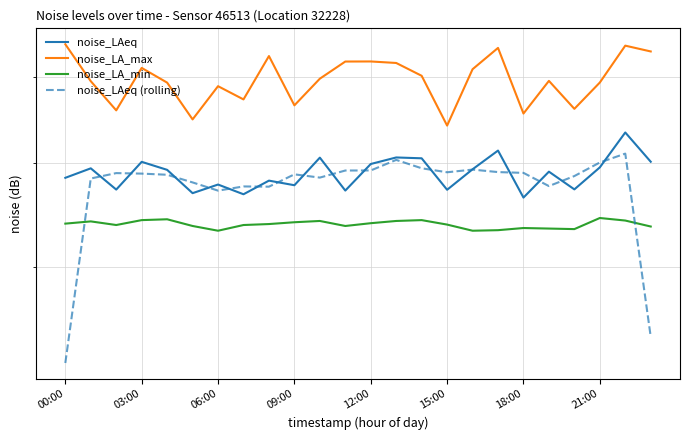

The value of noise_LA_max at 15:00 is 86.9. True or false?

False